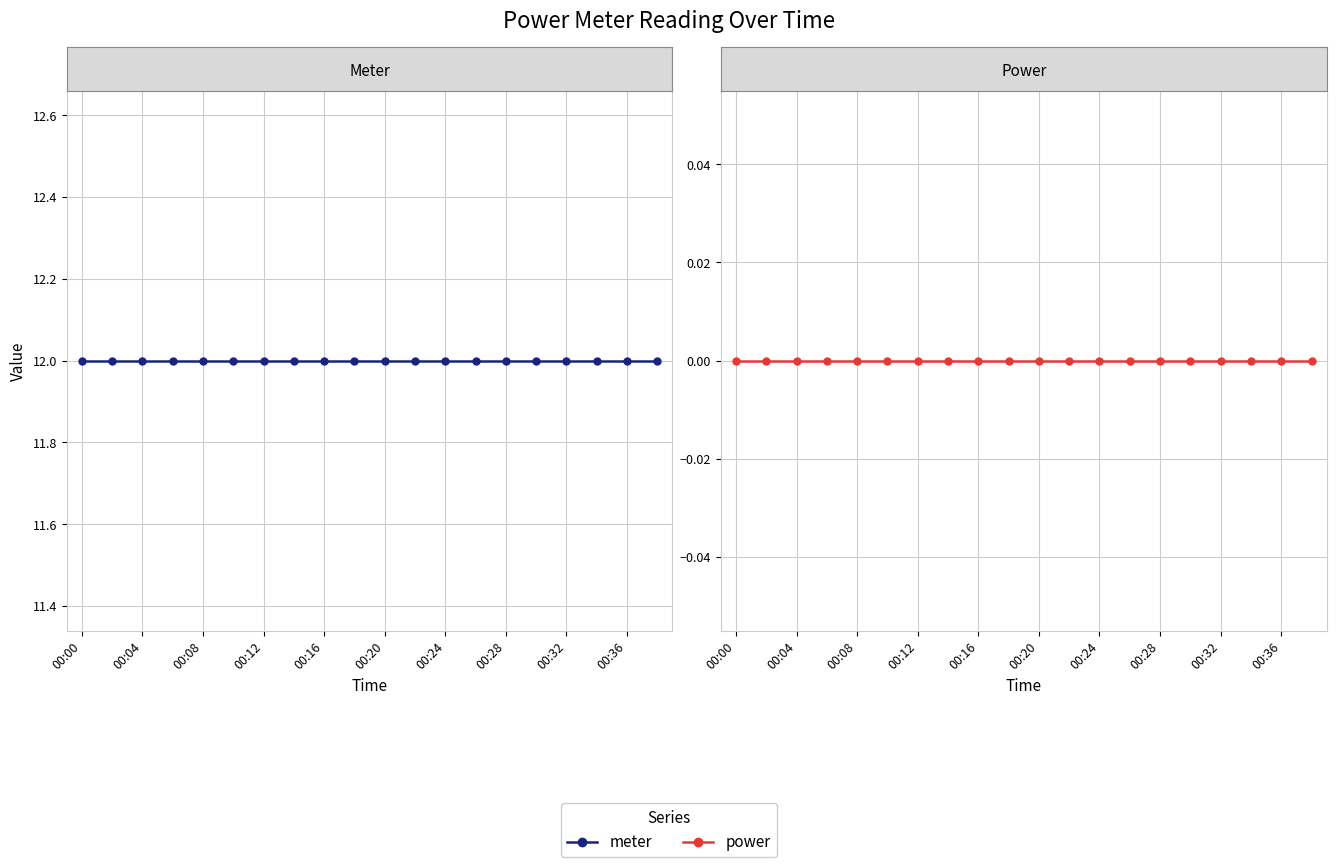

Is it true that power equals 0 at 16?

True